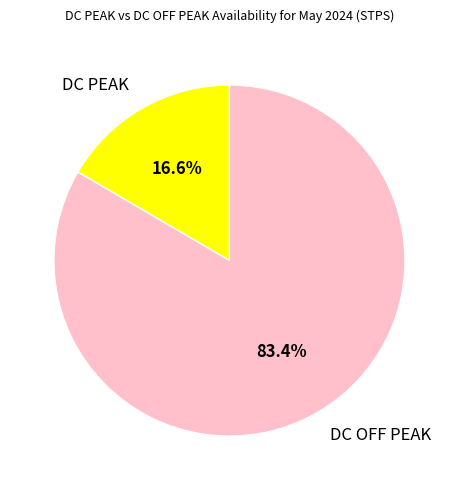

The DC PEAK slice represents 3% of the pie. True or false?

False